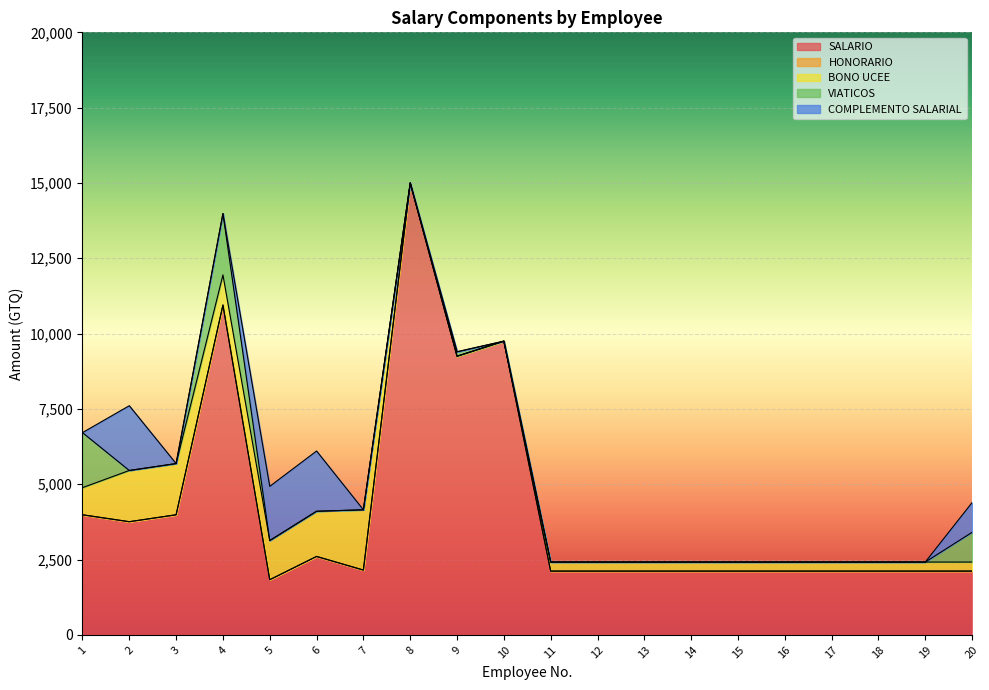

Where is VIATICOS nearest to the value 1018?

20